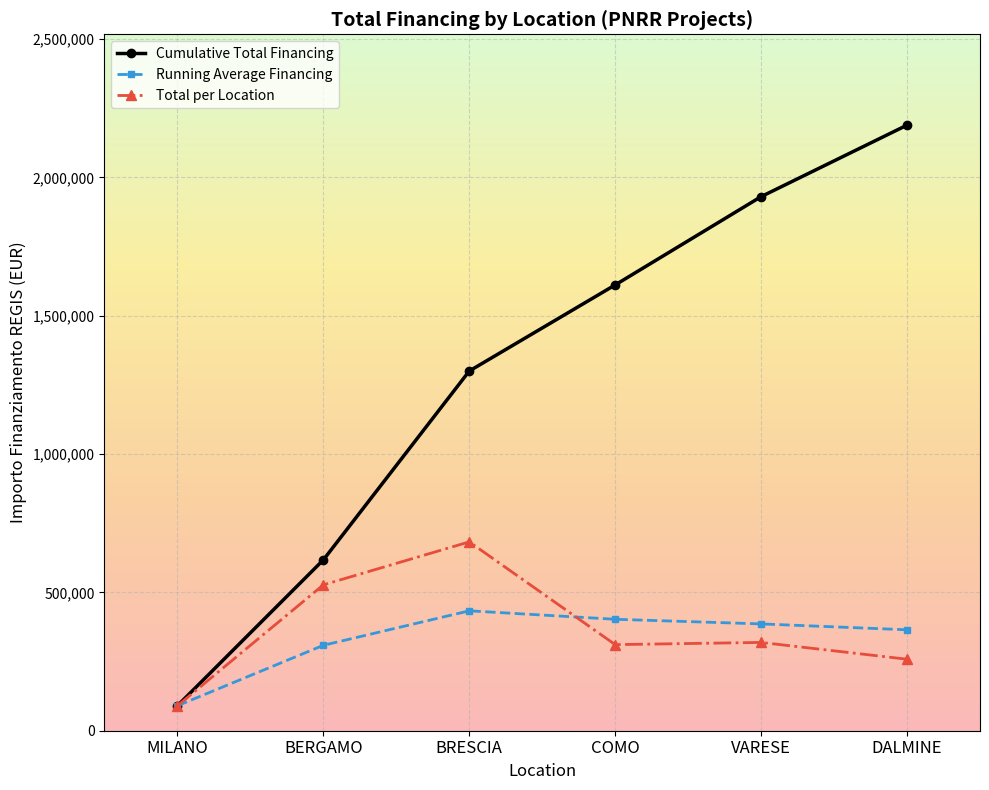

True or false: Total per Location has more than 2 points higher than both neighbors.

False